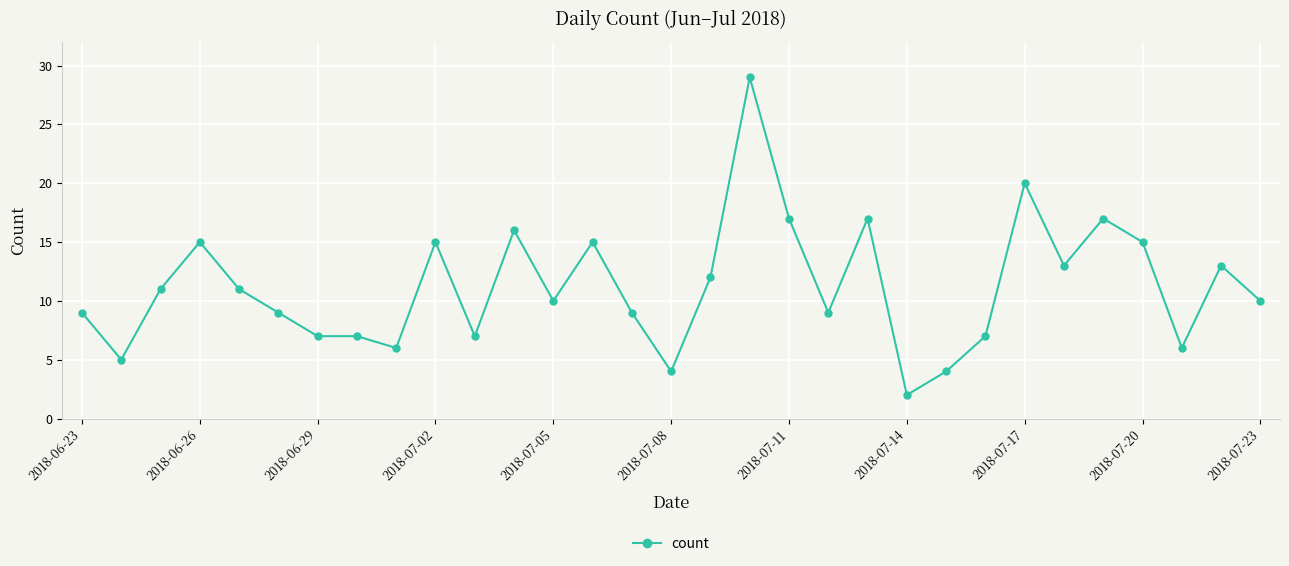

True or false: the data has more than 0 interior local peaks.

True